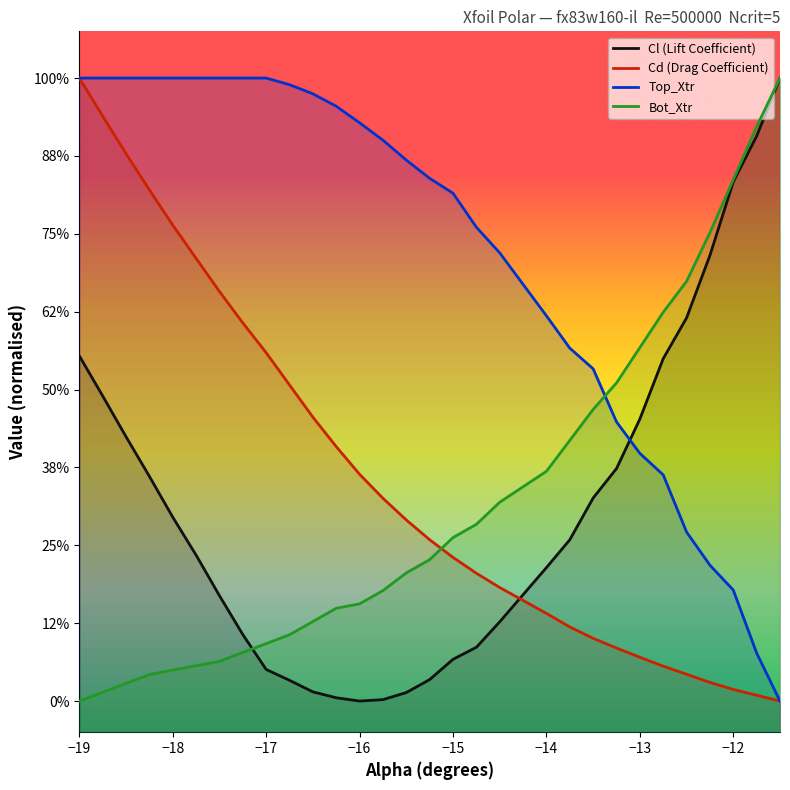

What are all the series names shown in the legend?

Cl (Lift Coefficient), Cd (Drag Coefficient), Top_Xtr, Bot_Xtr